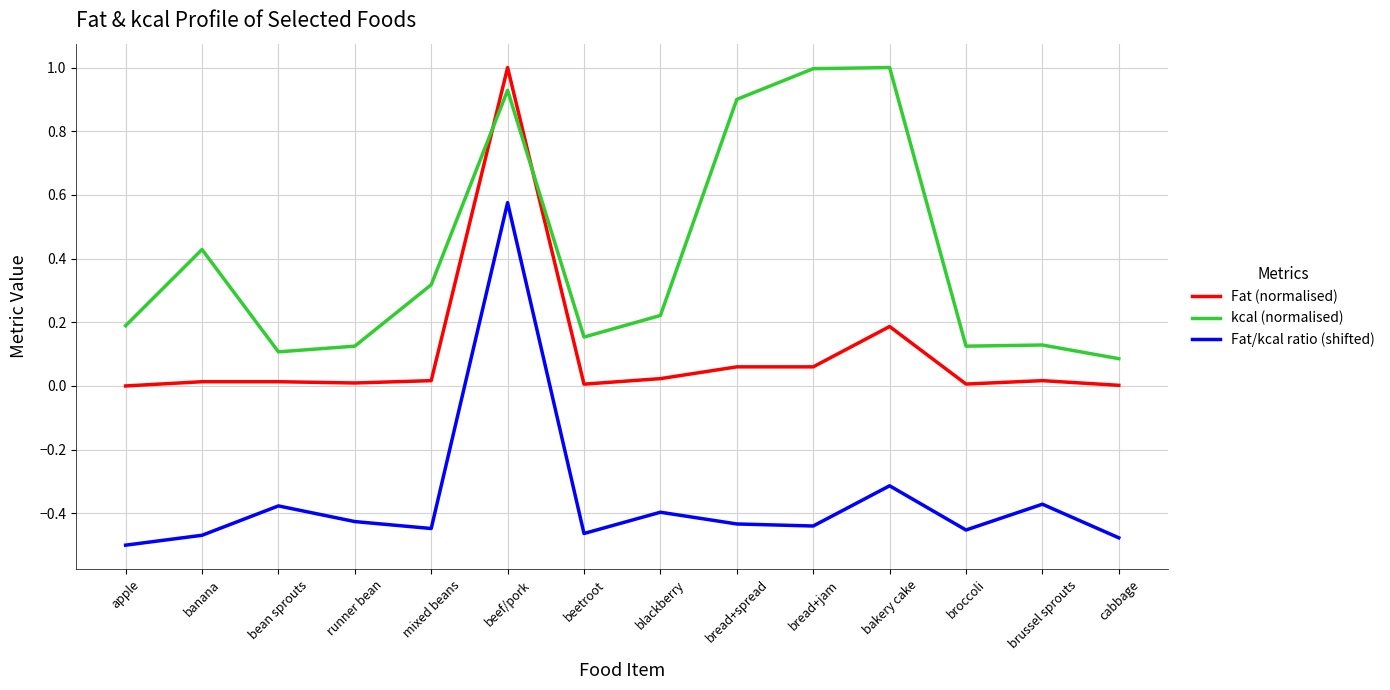

True or false: Fat/kcal ratio (shifted) has a value of -0.5 at banana.

True